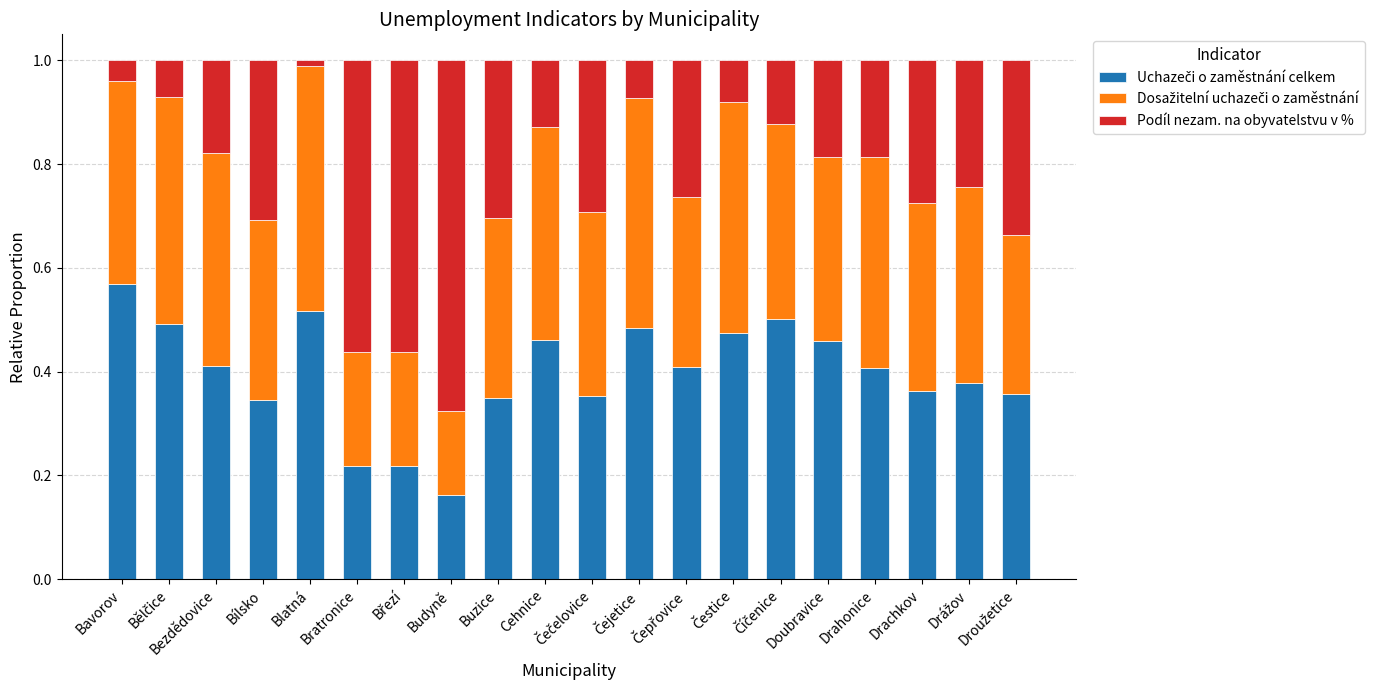

How many series are shown in this chart?

3